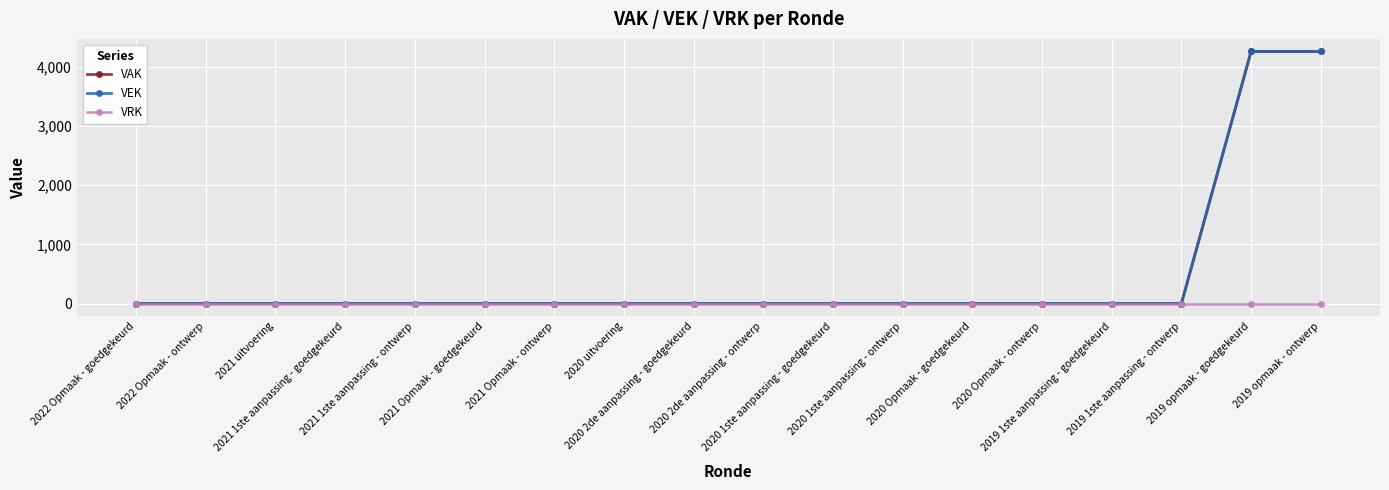

What is the label of the 10th point from the right?

2020 2de aanpassing - goedgekeurd